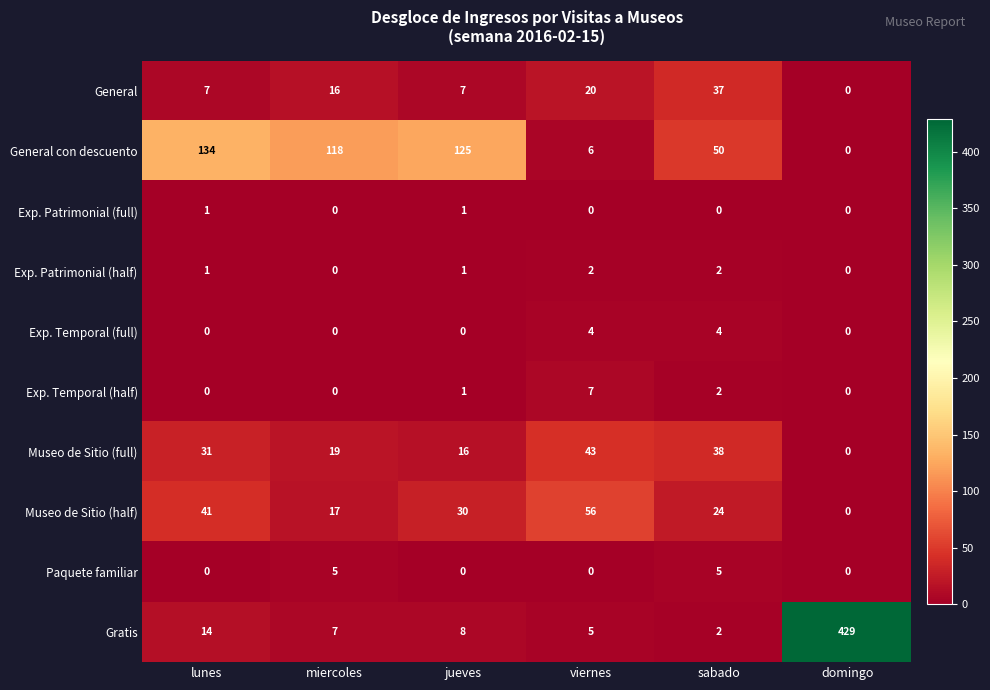

Which series has the largest total across all categories?

Gratis